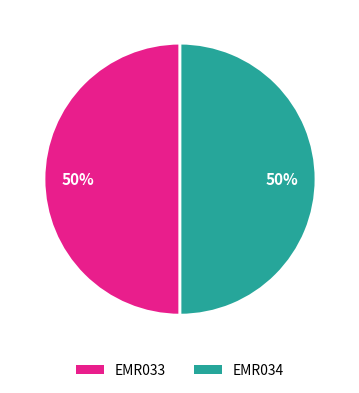

How many slices are in this pie chart?

2